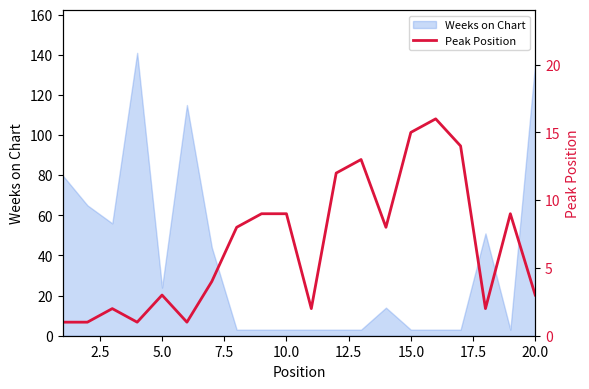

What is the value of the 18th point from the left?

2